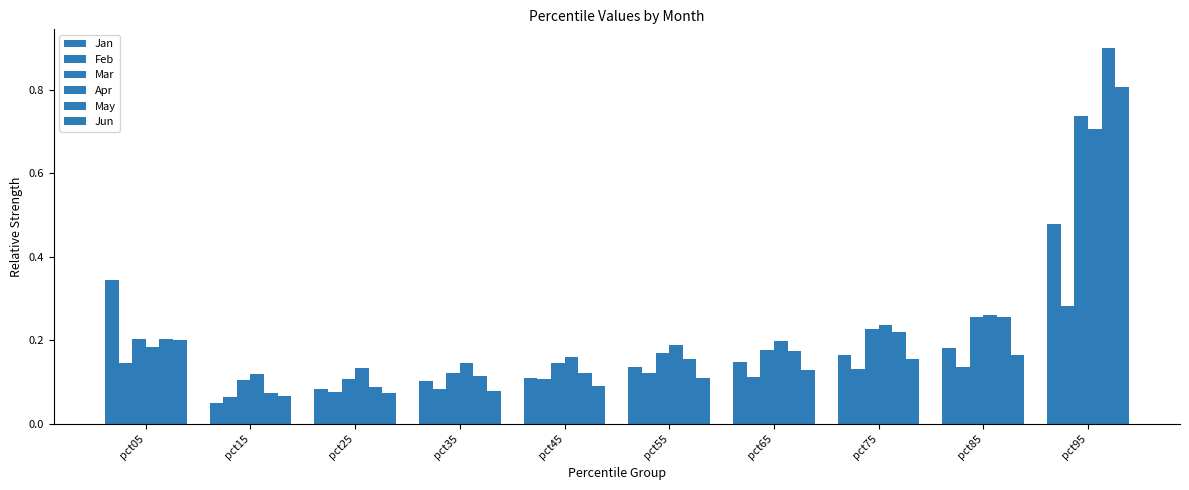

What is the total value across all series at pct75?

1.1